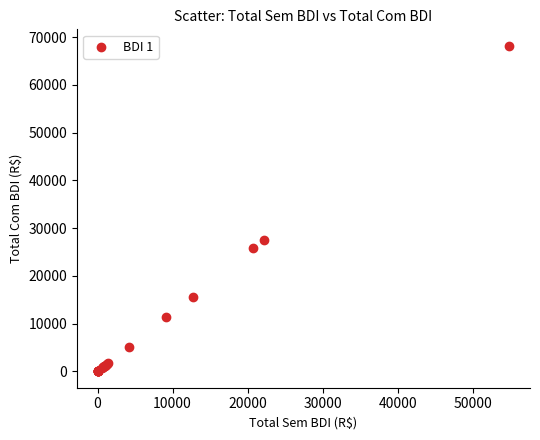

What Y value in the scatter plot is closest to 34109?

27482.1